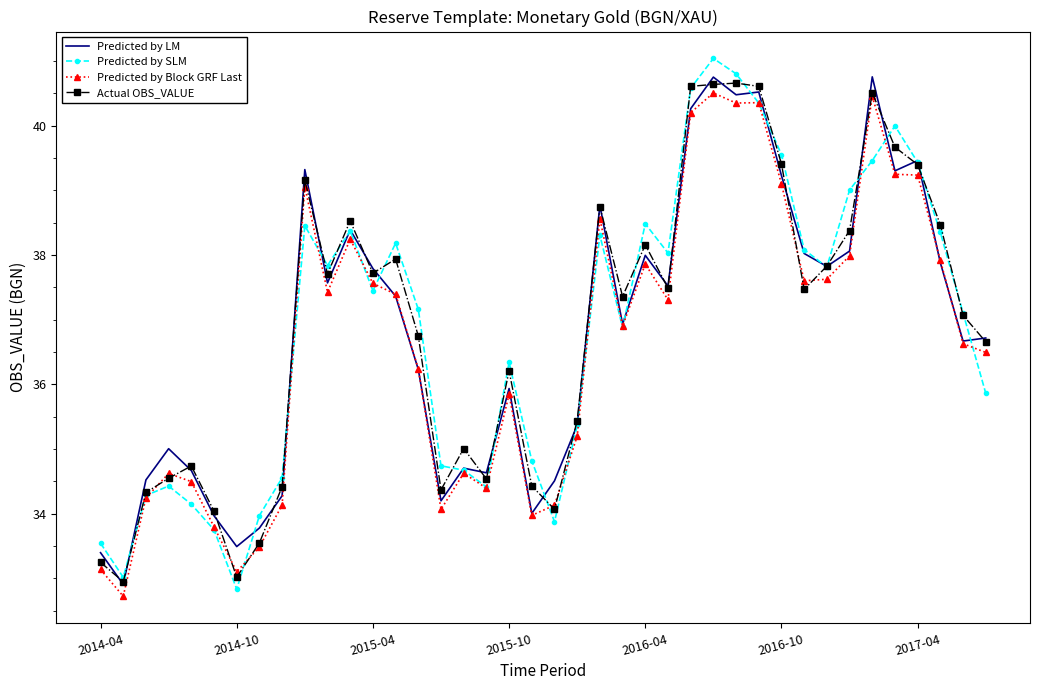

What is the highest value of the Predicted by SLM series?

41.0